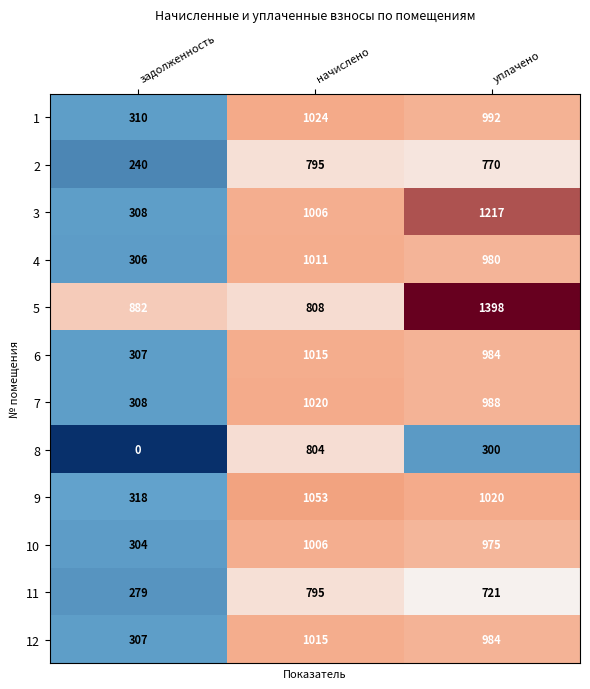

Count the number of categories in the chart.

3